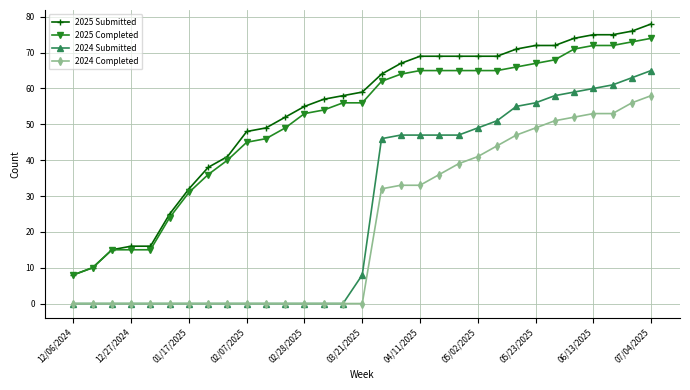

What is the value of the 2025 Completed point at the 22nd from the left?

65